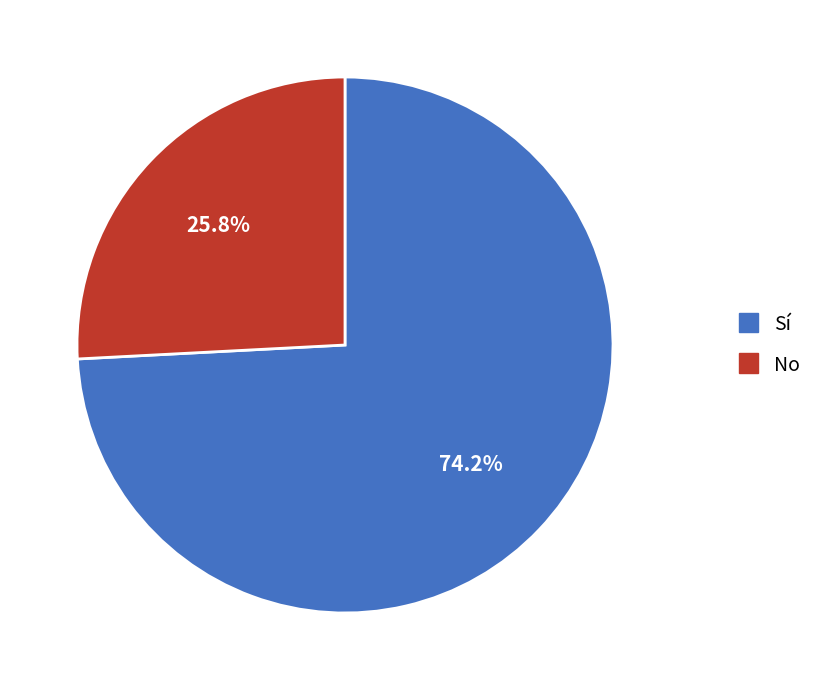

Between No and Sí, which is larger?

Sí